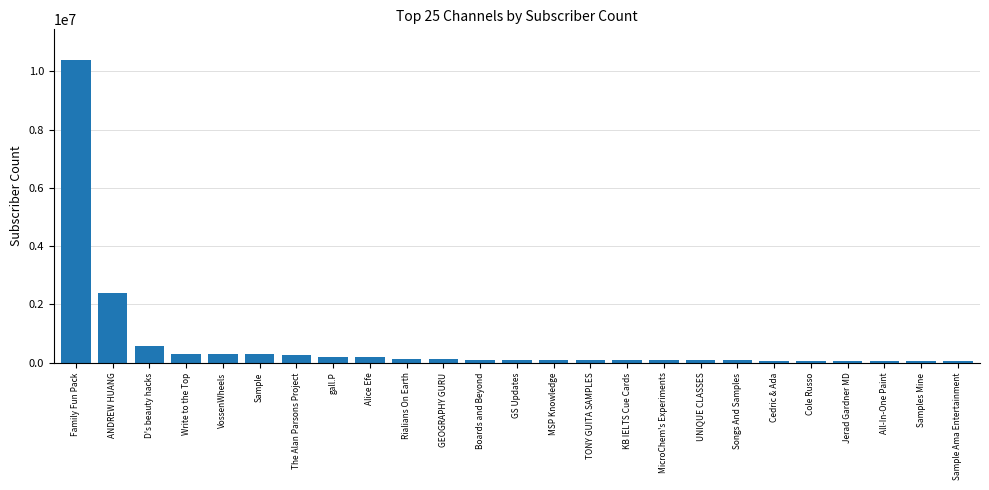

Are the bars horizontal?

No